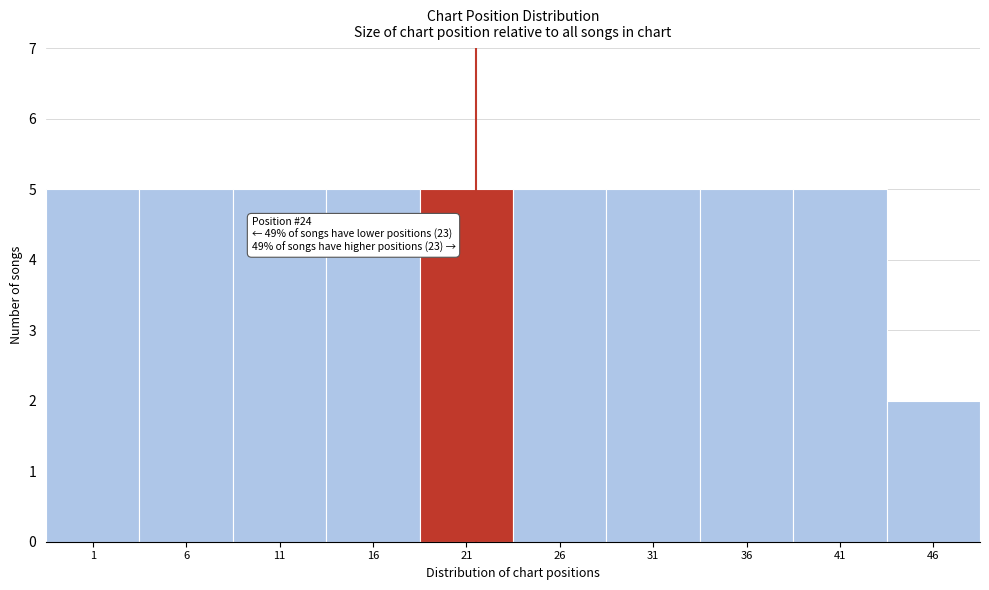

Reading right to left, list all the values displayed in this chart.

46=2	41=5	36=5	31=5	26=5	21=5	16=5	11=5	6=5	1=5